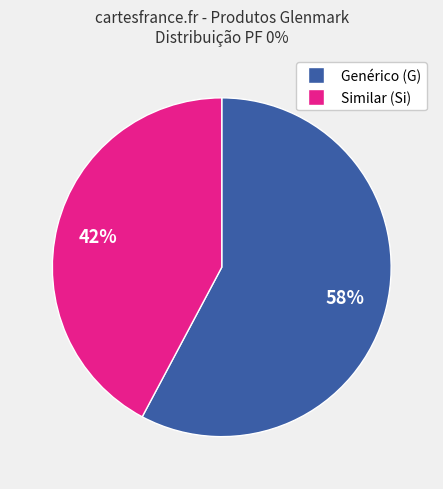

Is there any slice that represents more than half of the pie?

Yes